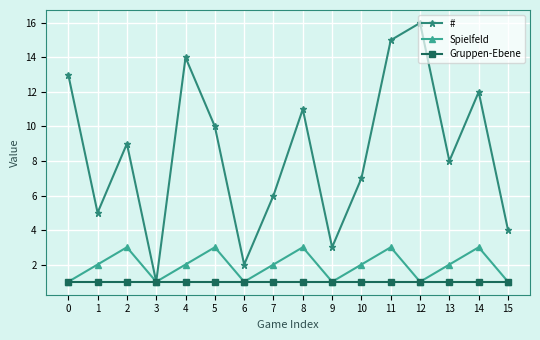

Does the chart display data point markers on the line(s)?

Yes